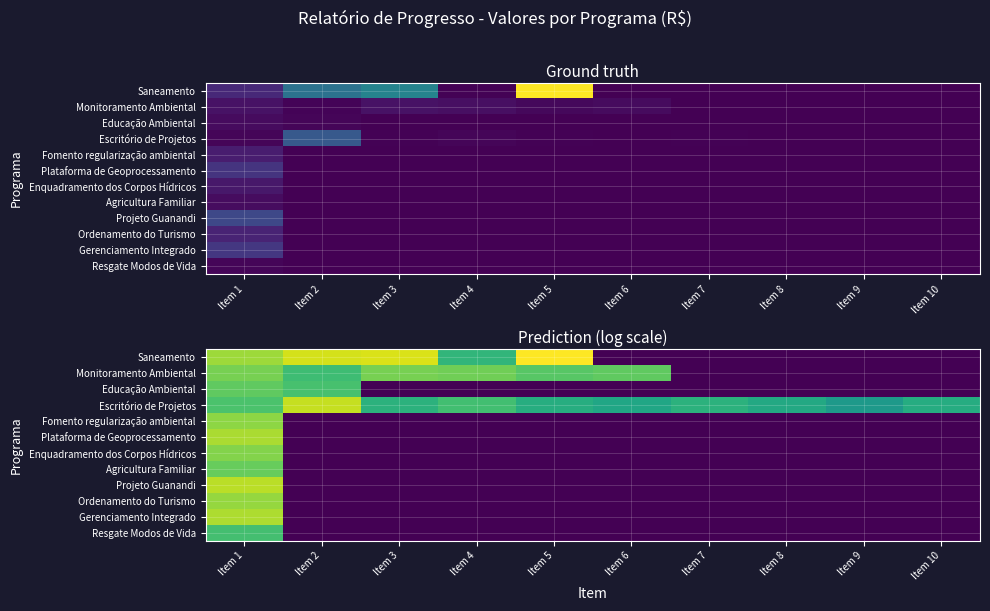

Is the value of Monitoramento Ambiental at Item 1 greater than the value of Agricultura Familiar at Item 7?

Yes